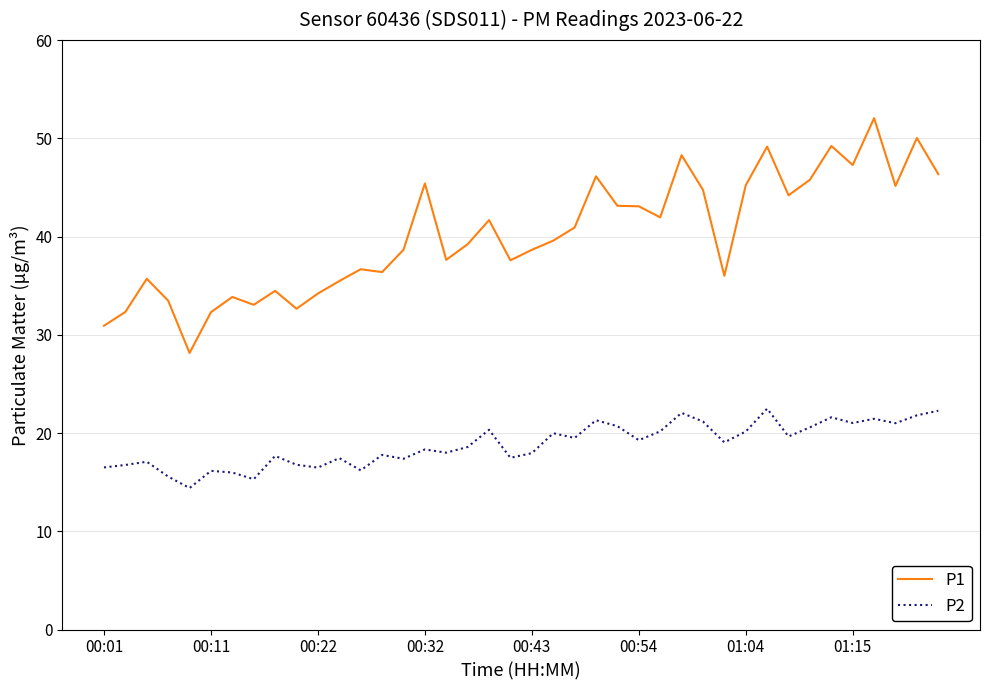

What is the minimum value shown in the chart?

14.4